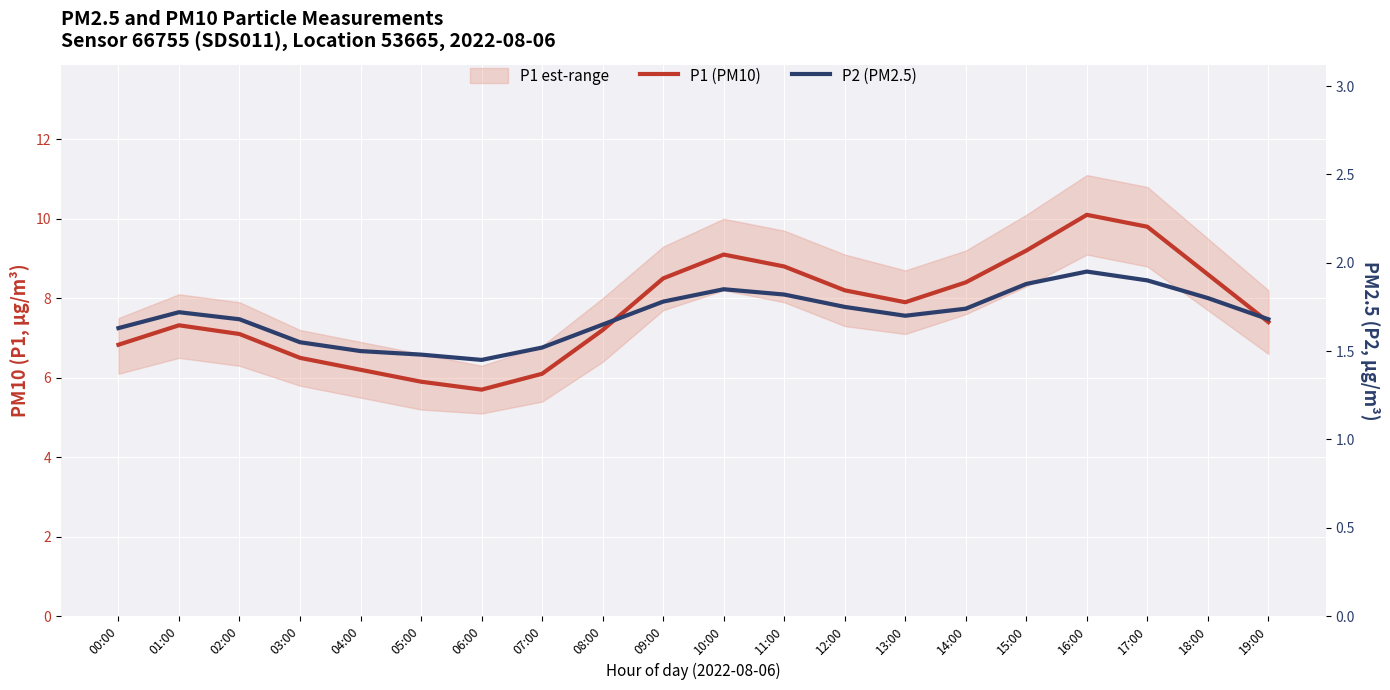

What is the approximate value of P2 (PM2.5) at 14:00?

1.7